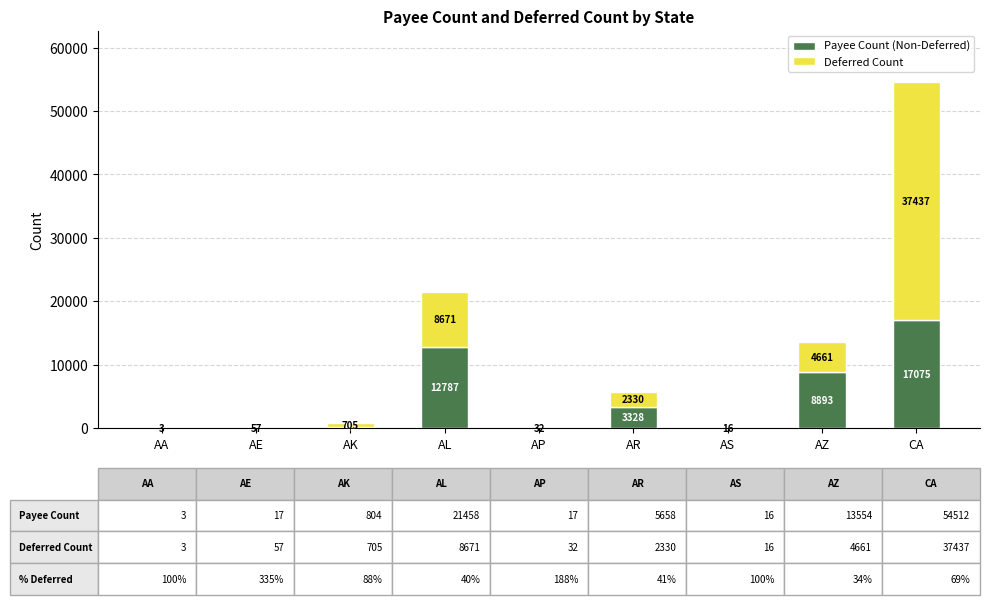

What is the total value across all series at AR?

5658